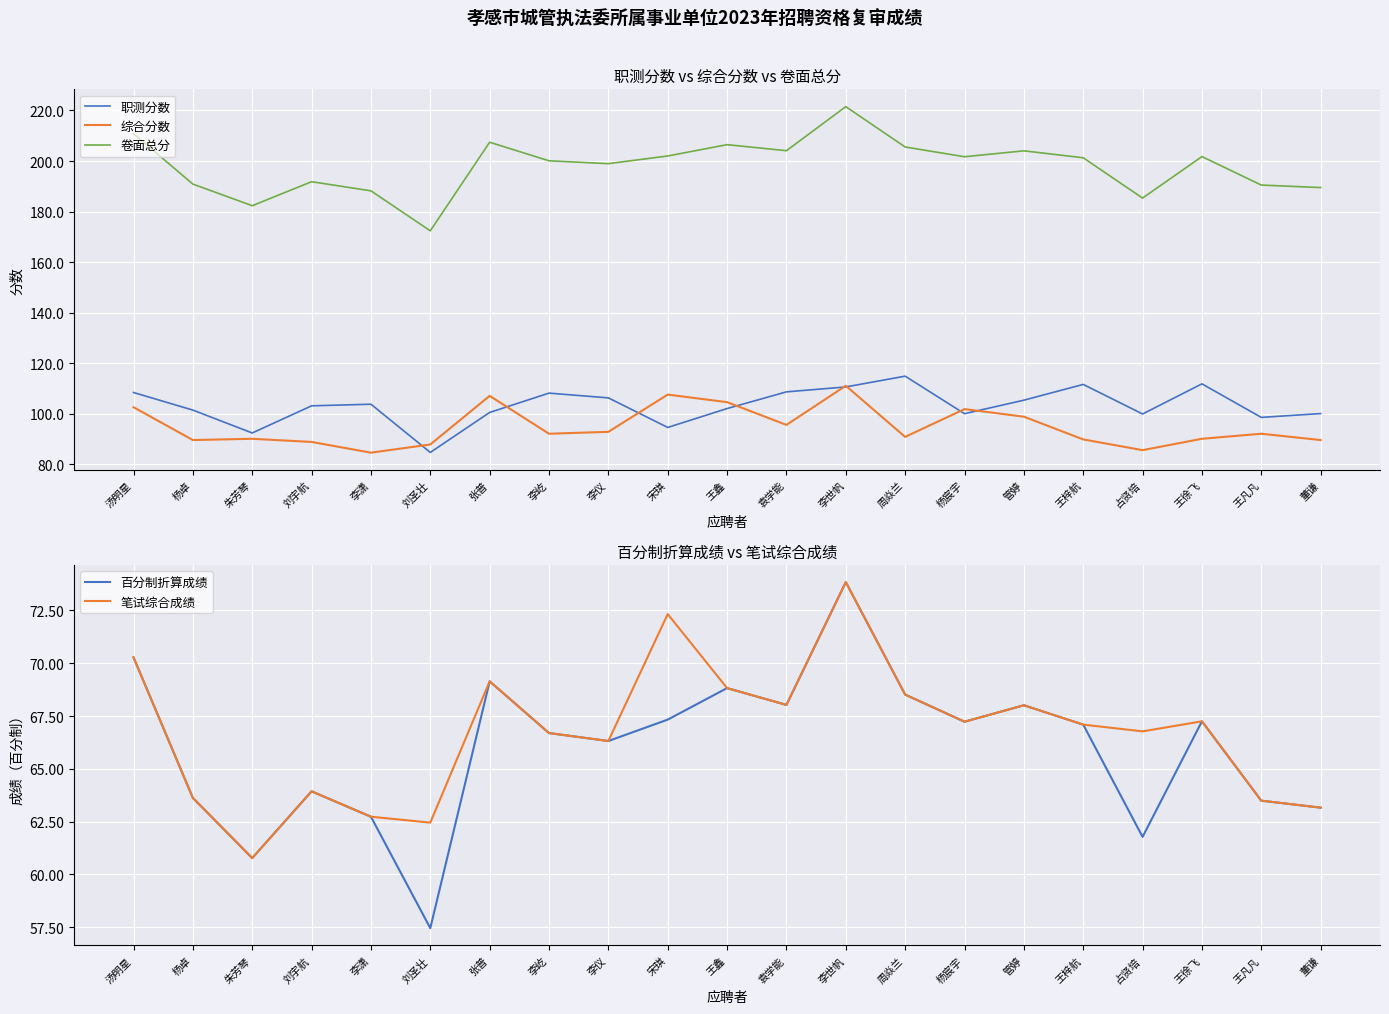

What is the difference between the maximum and minimum values in the 综合分数 series?

26.5